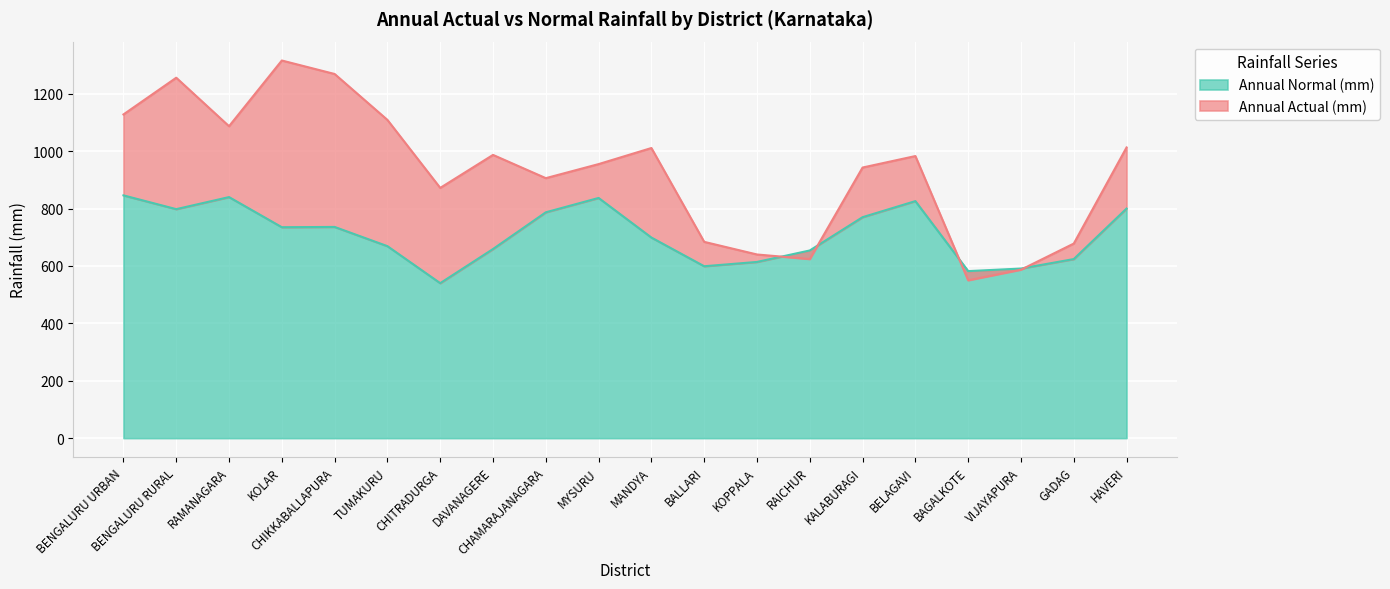

Rank the series by their maximum value, from lowest to highest.

Annual Normal (mm), Annual Actual (mm)